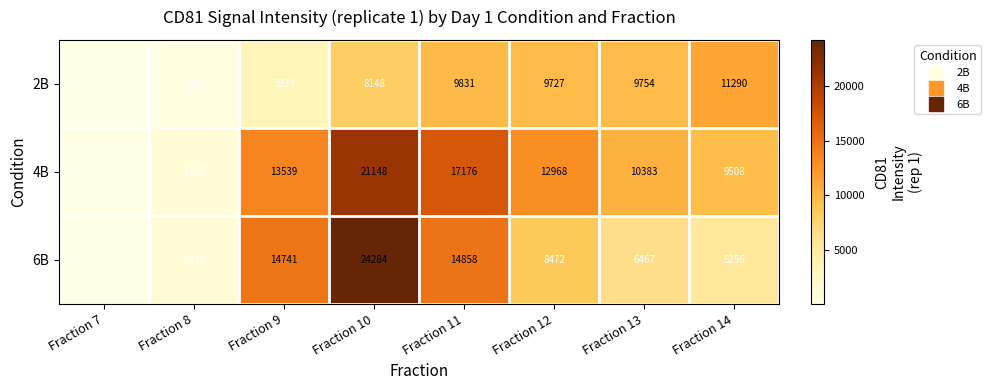

What is the maximum value for 4B?

21148